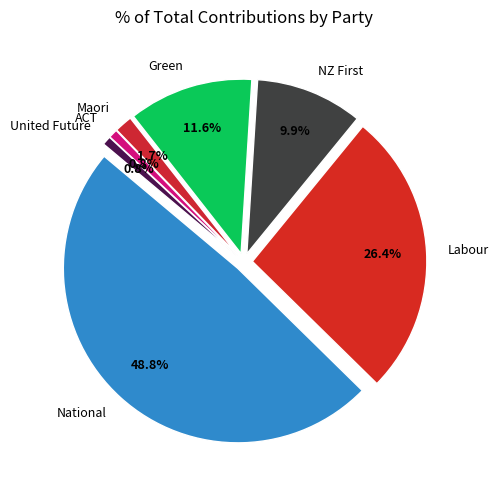

Approximately how many times larger is the value at Green compared to National?

0.2